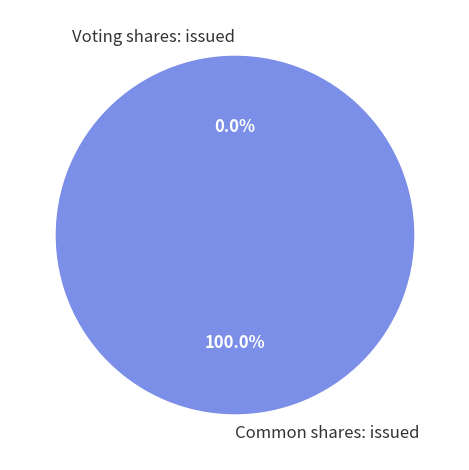

What is the smallest slice in the pie chart?

Voting shares: issued